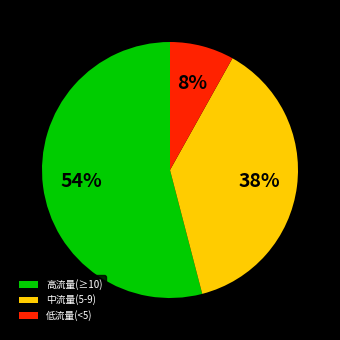

To the nearest percent, what is the difference between the 低流量(<5) and 高流量(≥10) slice percentages?

46%